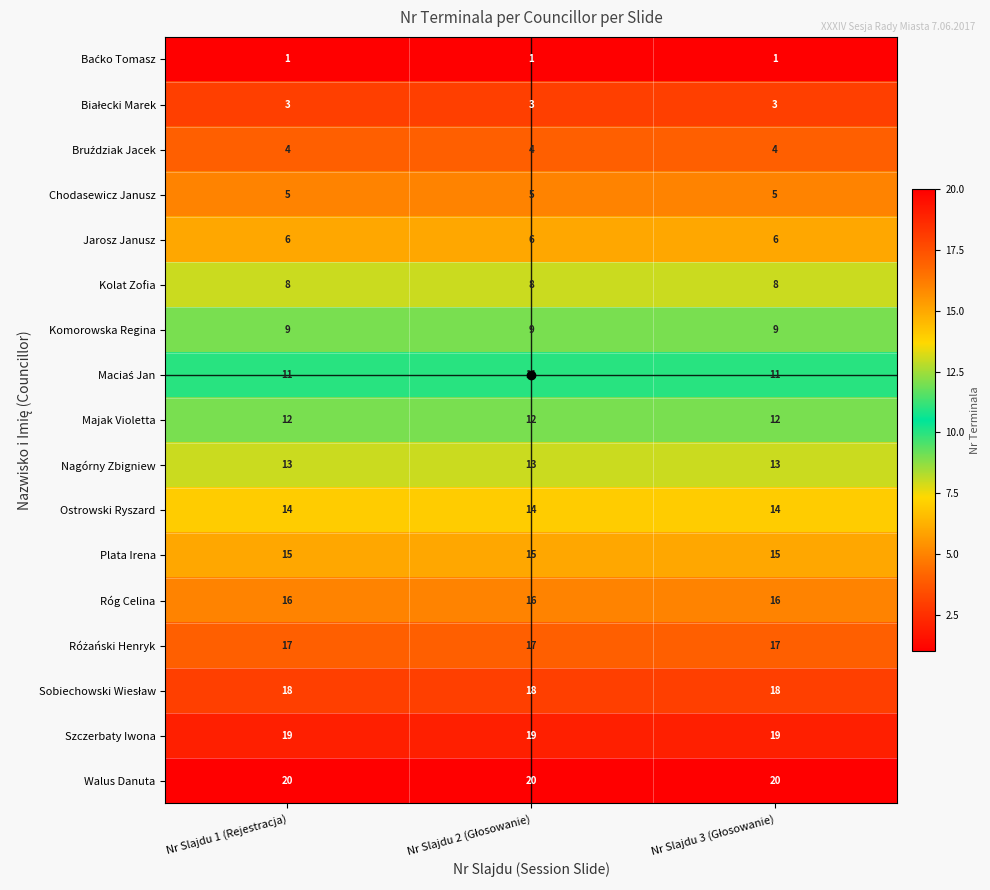

Which series has the largest total across all categories?

Walus Danuta